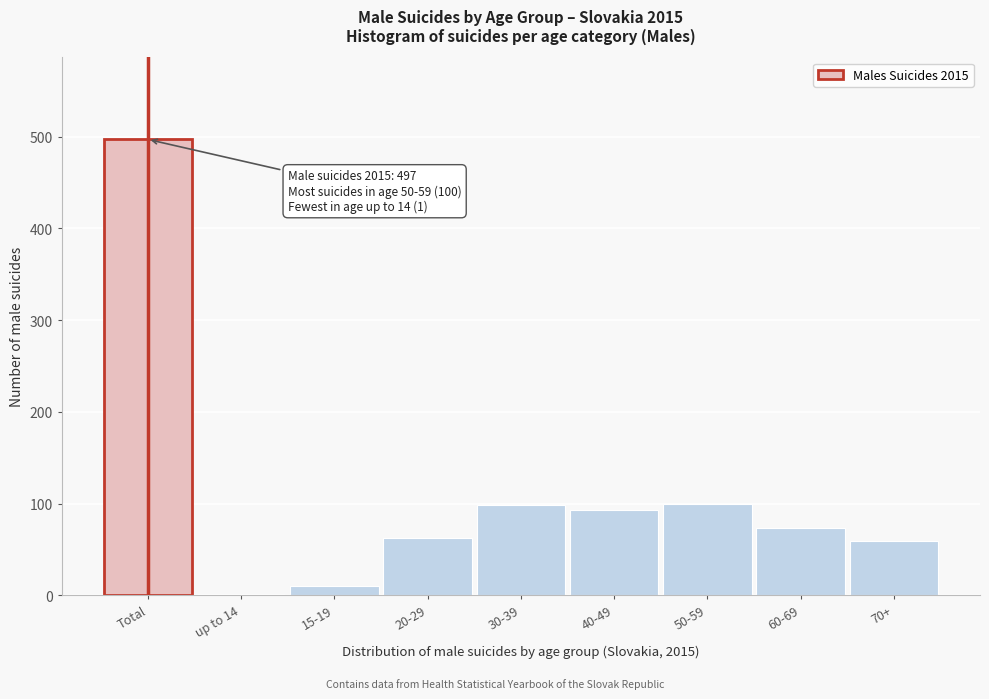

Which category has the highest value across all series?

Total